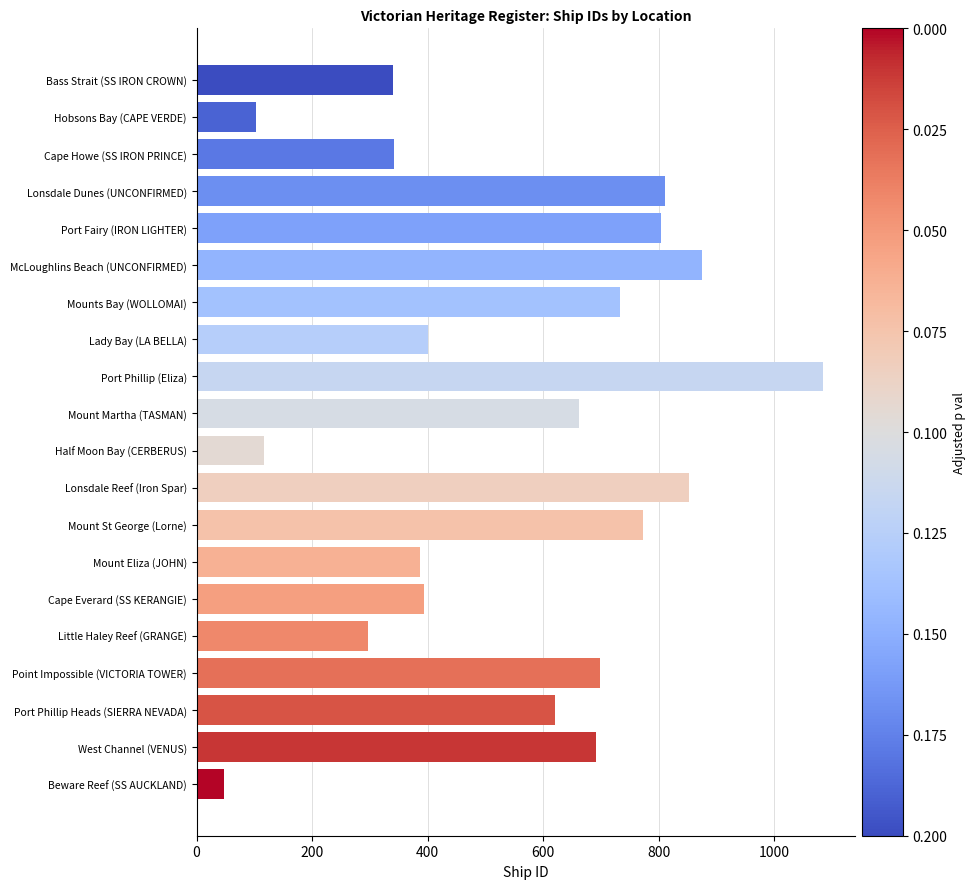

What is the difference between the maximum and minimum values?

1038